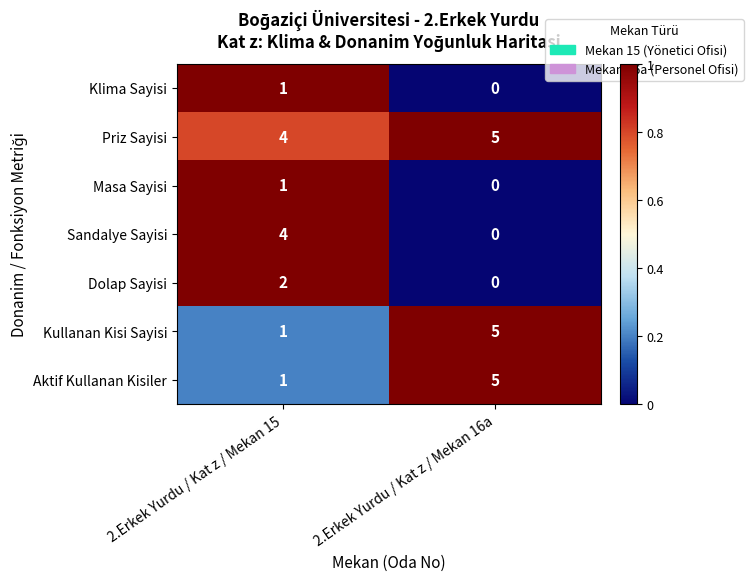

Where is Priz Sayisi nearest to the value 4?

2.Erkek Yurdu / Kat z / Mekan 15